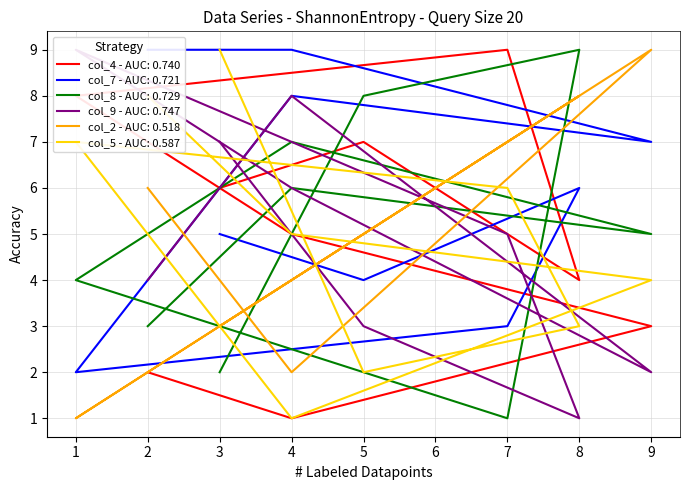

Which series ends up on top after the final intersection of col_4 - AUC: 0.740 and col_5 - AUC: 0.587?

col_5 - AUC: 0.587